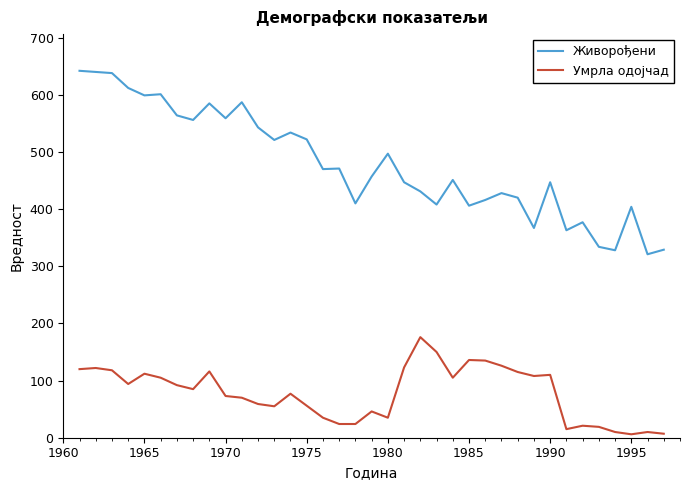

What is the difference between the maximum and minimum values in the Умрла одојчад series?

170